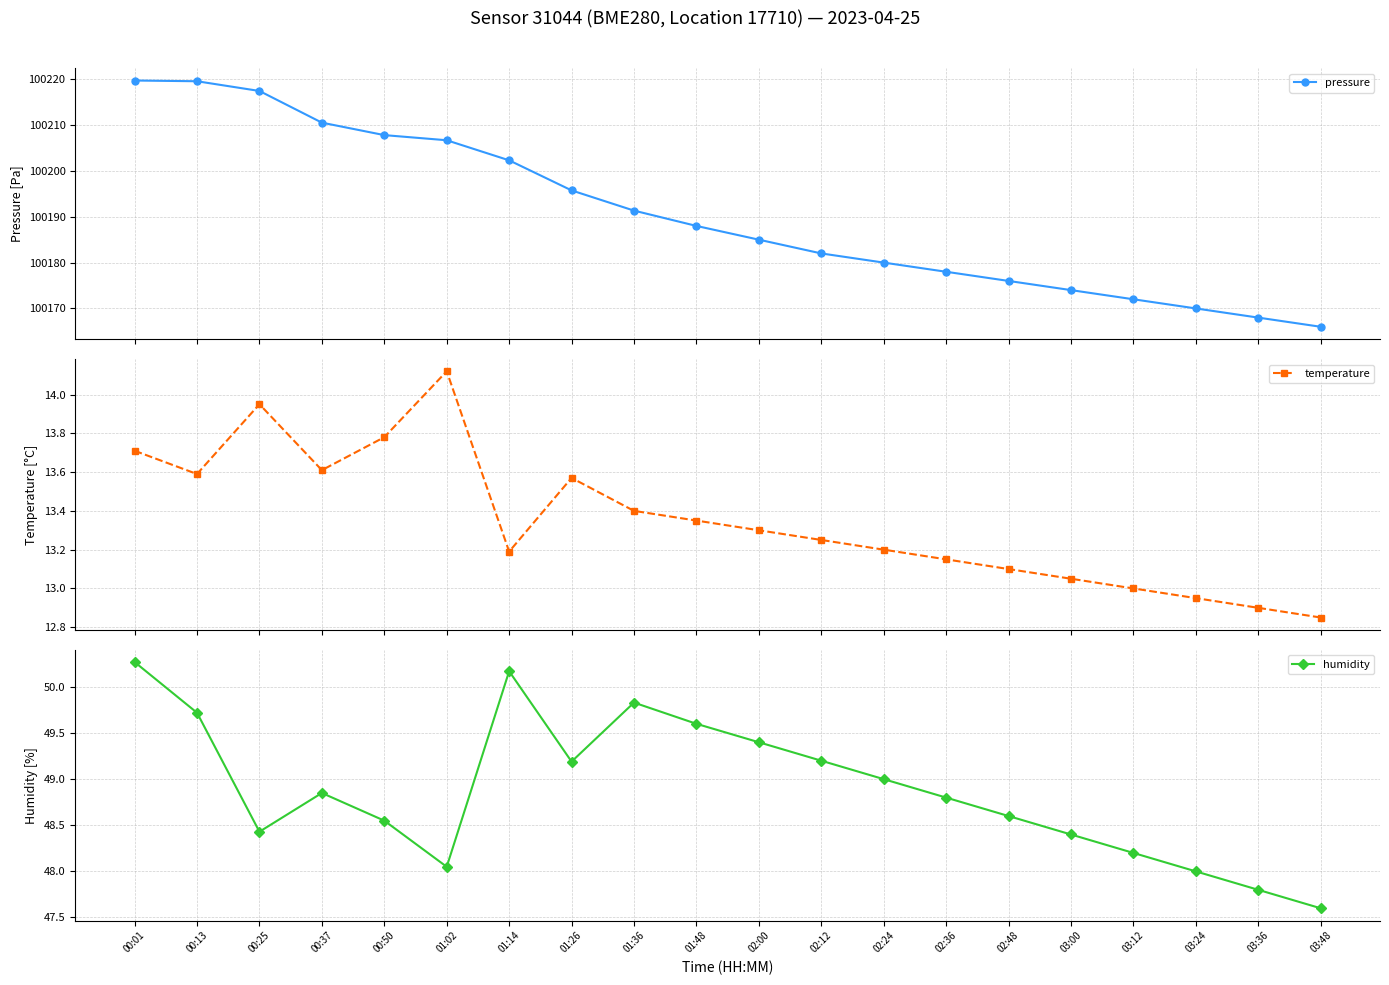

Which series has the largest total across all categories?

pressure